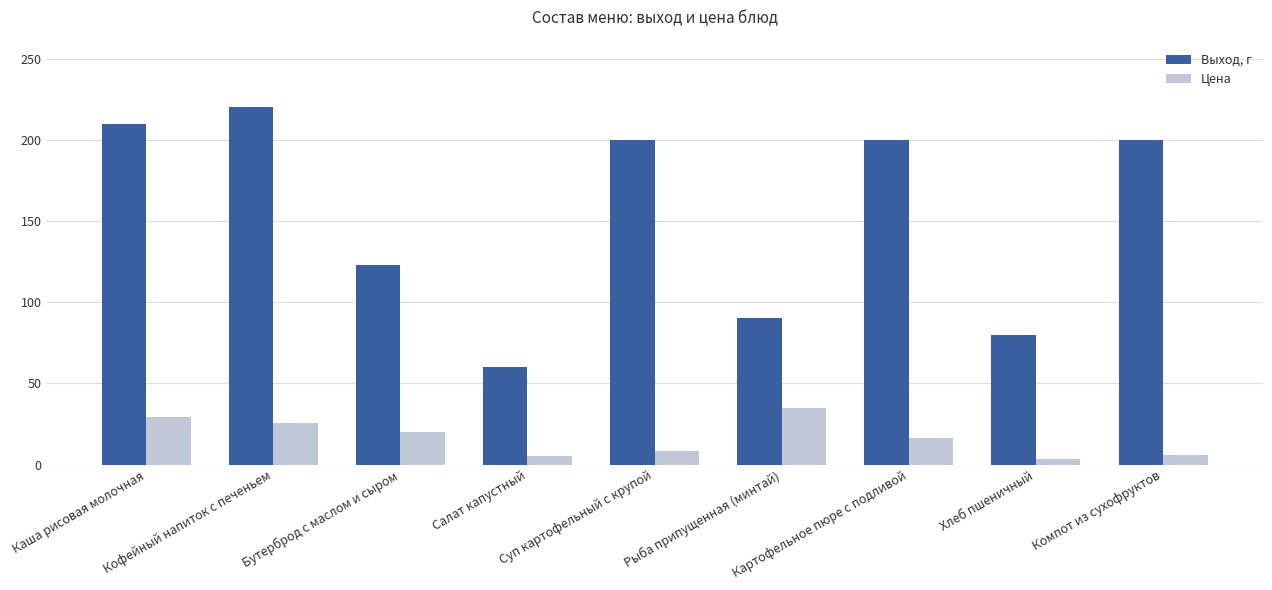

At how many categories does at least one series exceed 40?

9